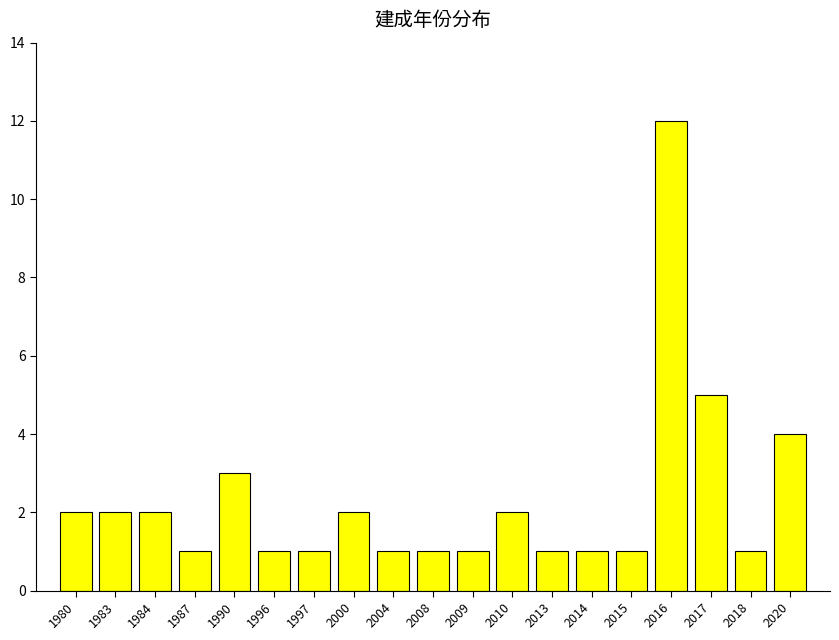

What is the smallest value displayed?

1